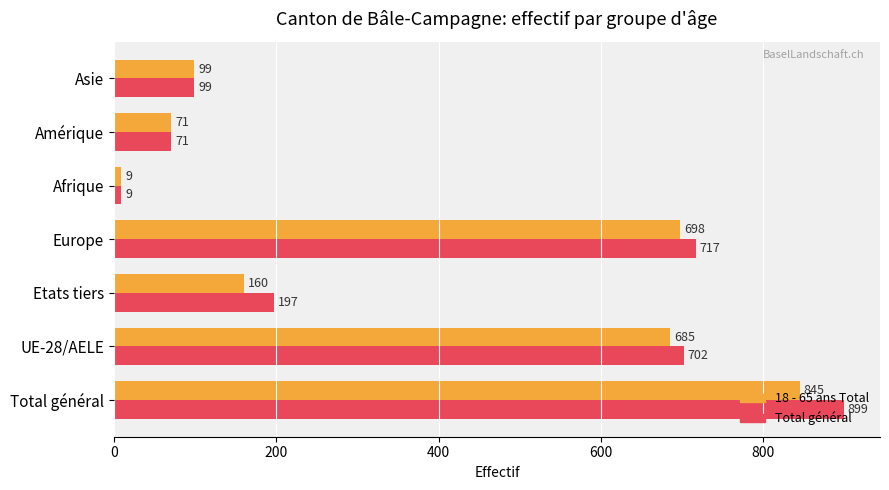

At Etats tiers, list the series in order from largest to smallest.

Total général, 18 - 65 ans Total